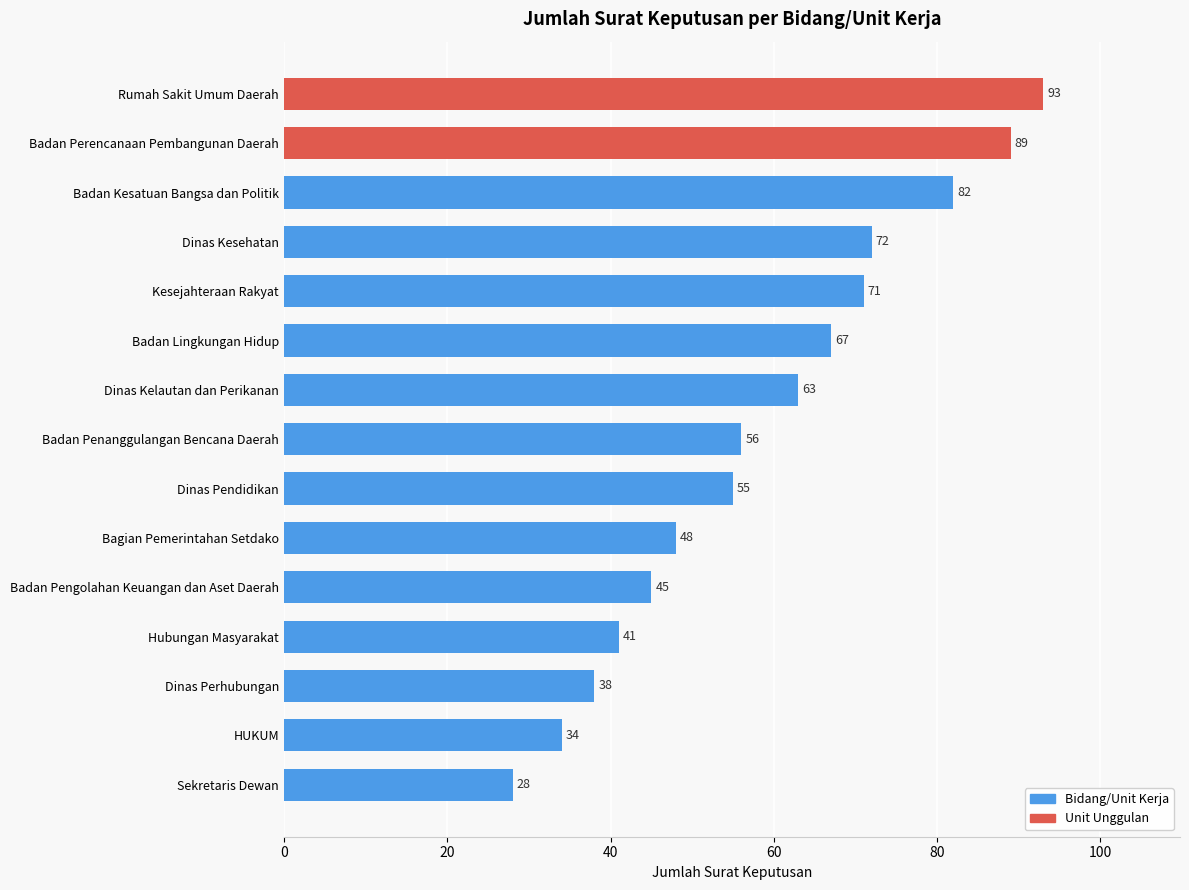

The value at Hubungan Masyarakat is 58. True or false?

False